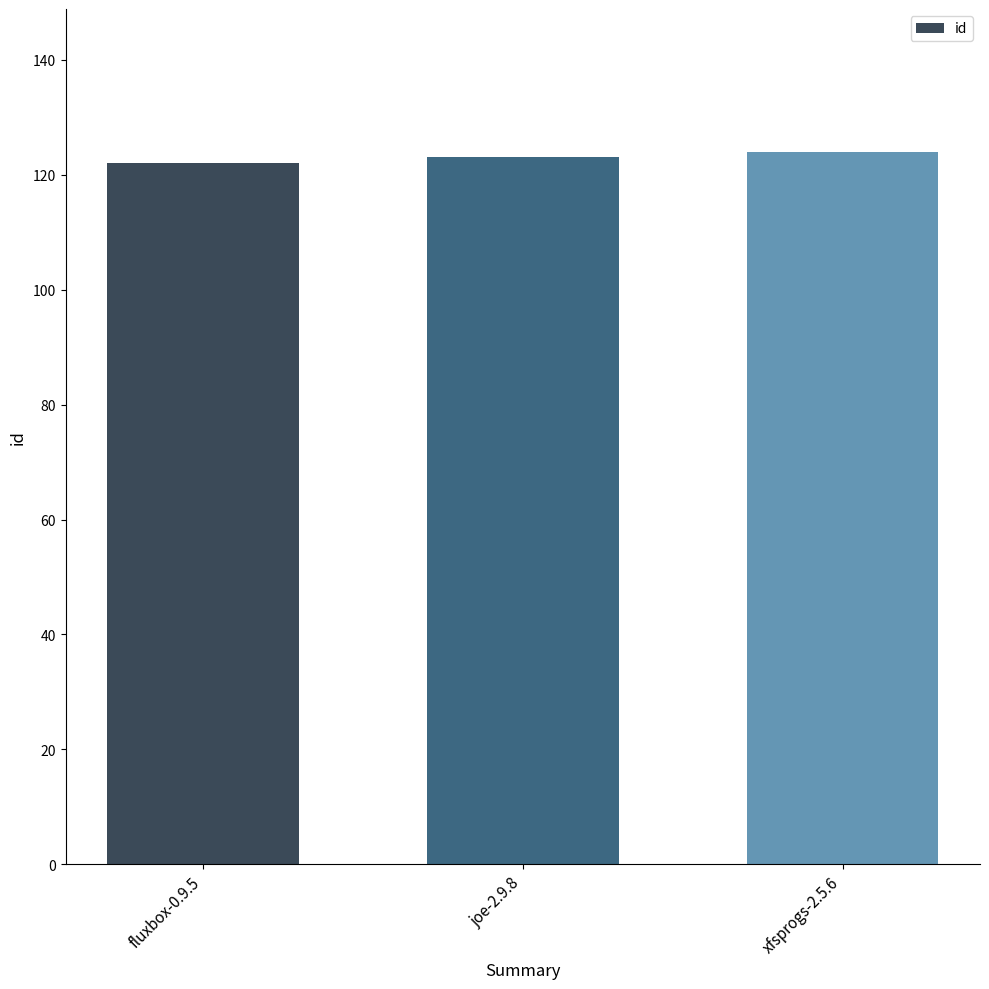

What is the maximum value shown in the chart?

124